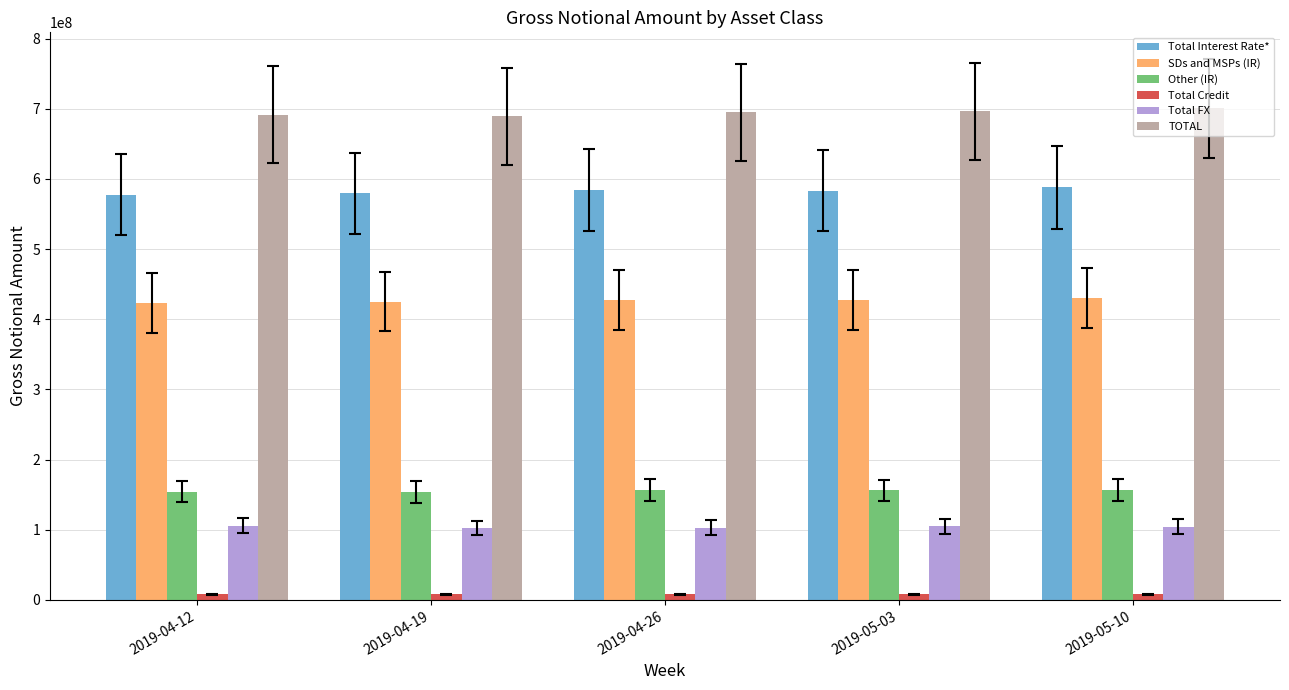

What is the label of the 5th bar from the right?

2019-04-12